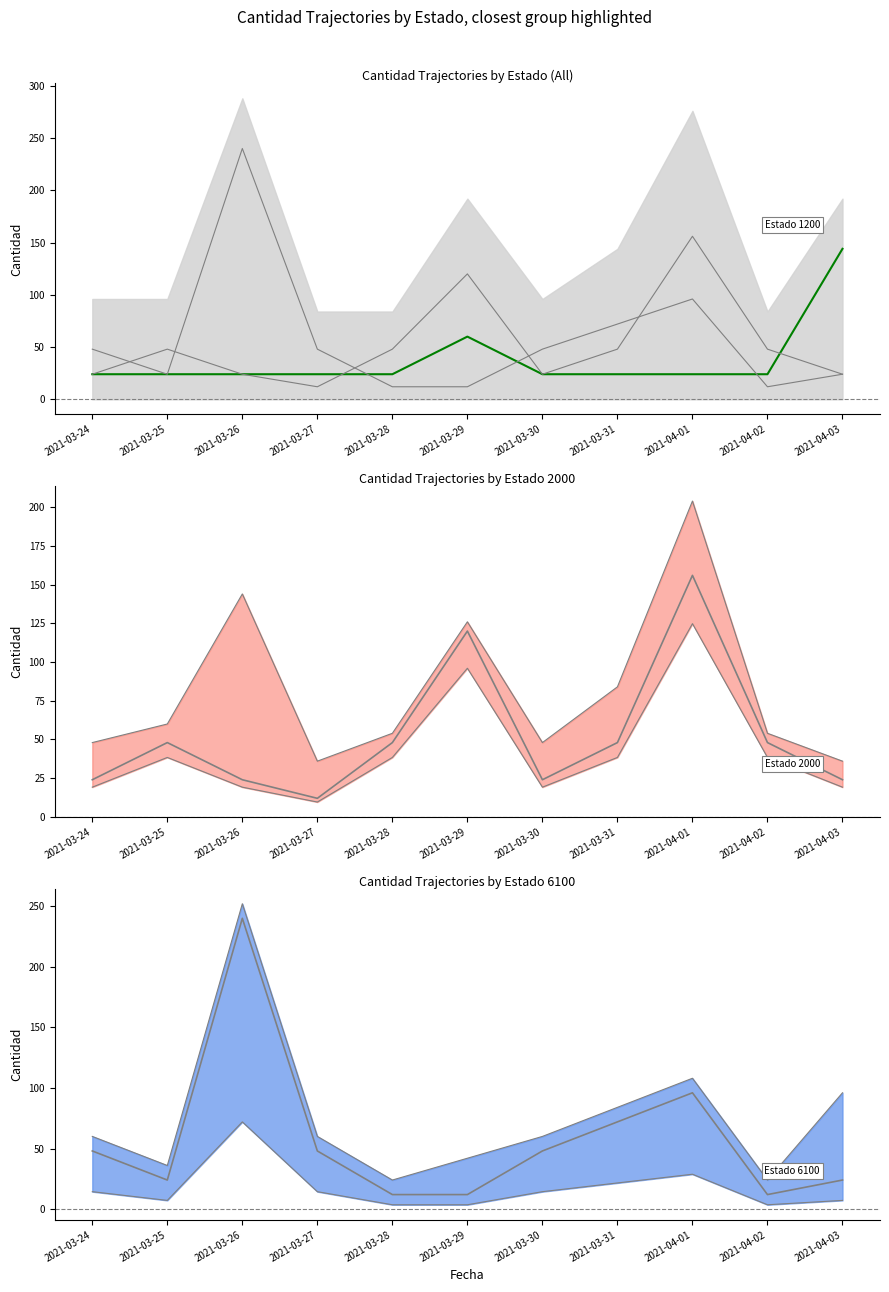

True or false: Estado 1200 has more than 1 points higher than both neighbors.

False